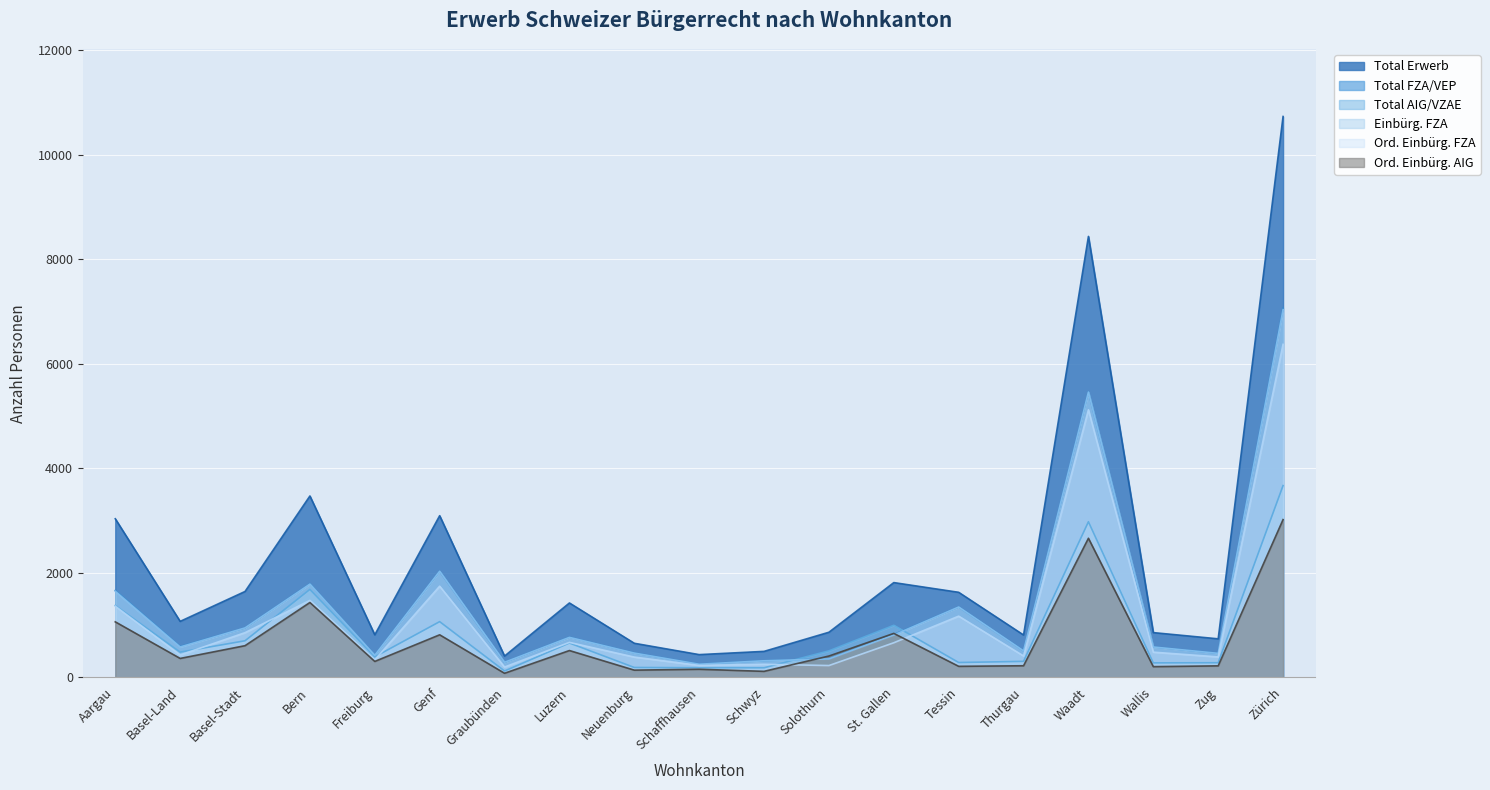

How many data points in Total Erwerb are above 1068?

9